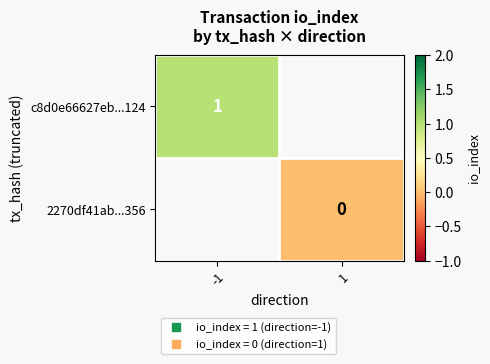

At how many categories does at least one series exceed 0?

1